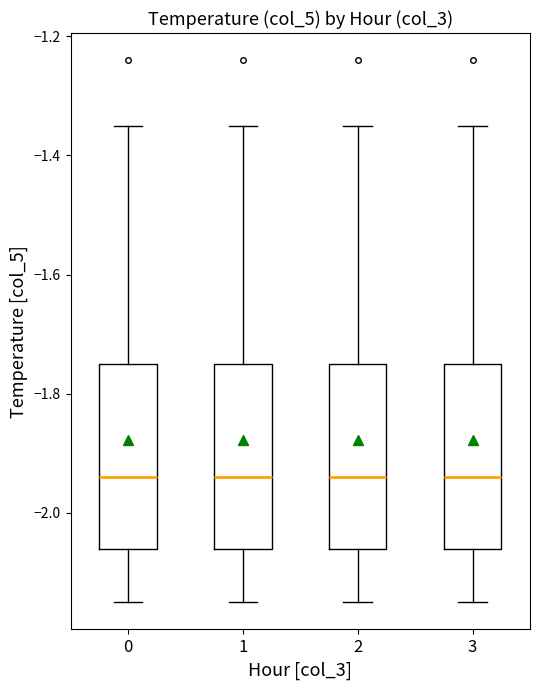

Reading left to right, read every box against the y-axis: the position of its median line, the range the box covers, and the ends of its whiskers. The values are not printed on the chart, so give them approximately, as read against the axis.

0: median -1.94, box -2.06 to -1.74, whiskers -2.14 to -1.34
1: median -1.94, box -2.06 to -1.74, whiskers -2.14 to -1.34
2: median -1.94, box -2.06 to -1.74, whiskers -2.14 to -1.34
3: median -1.94, box -2.06 to -1.74, whiskers -2.14 to -1.34